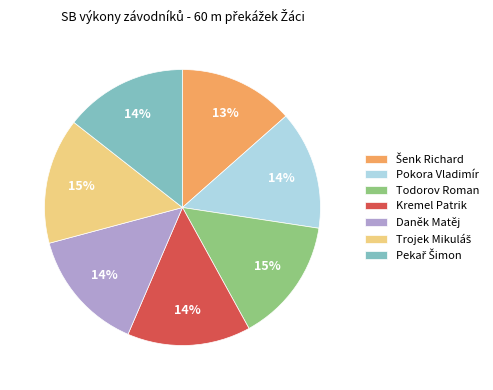

To the nearest percent, what is the combined percentage of Pokora Vladimír and Kremel Patrik?

28%